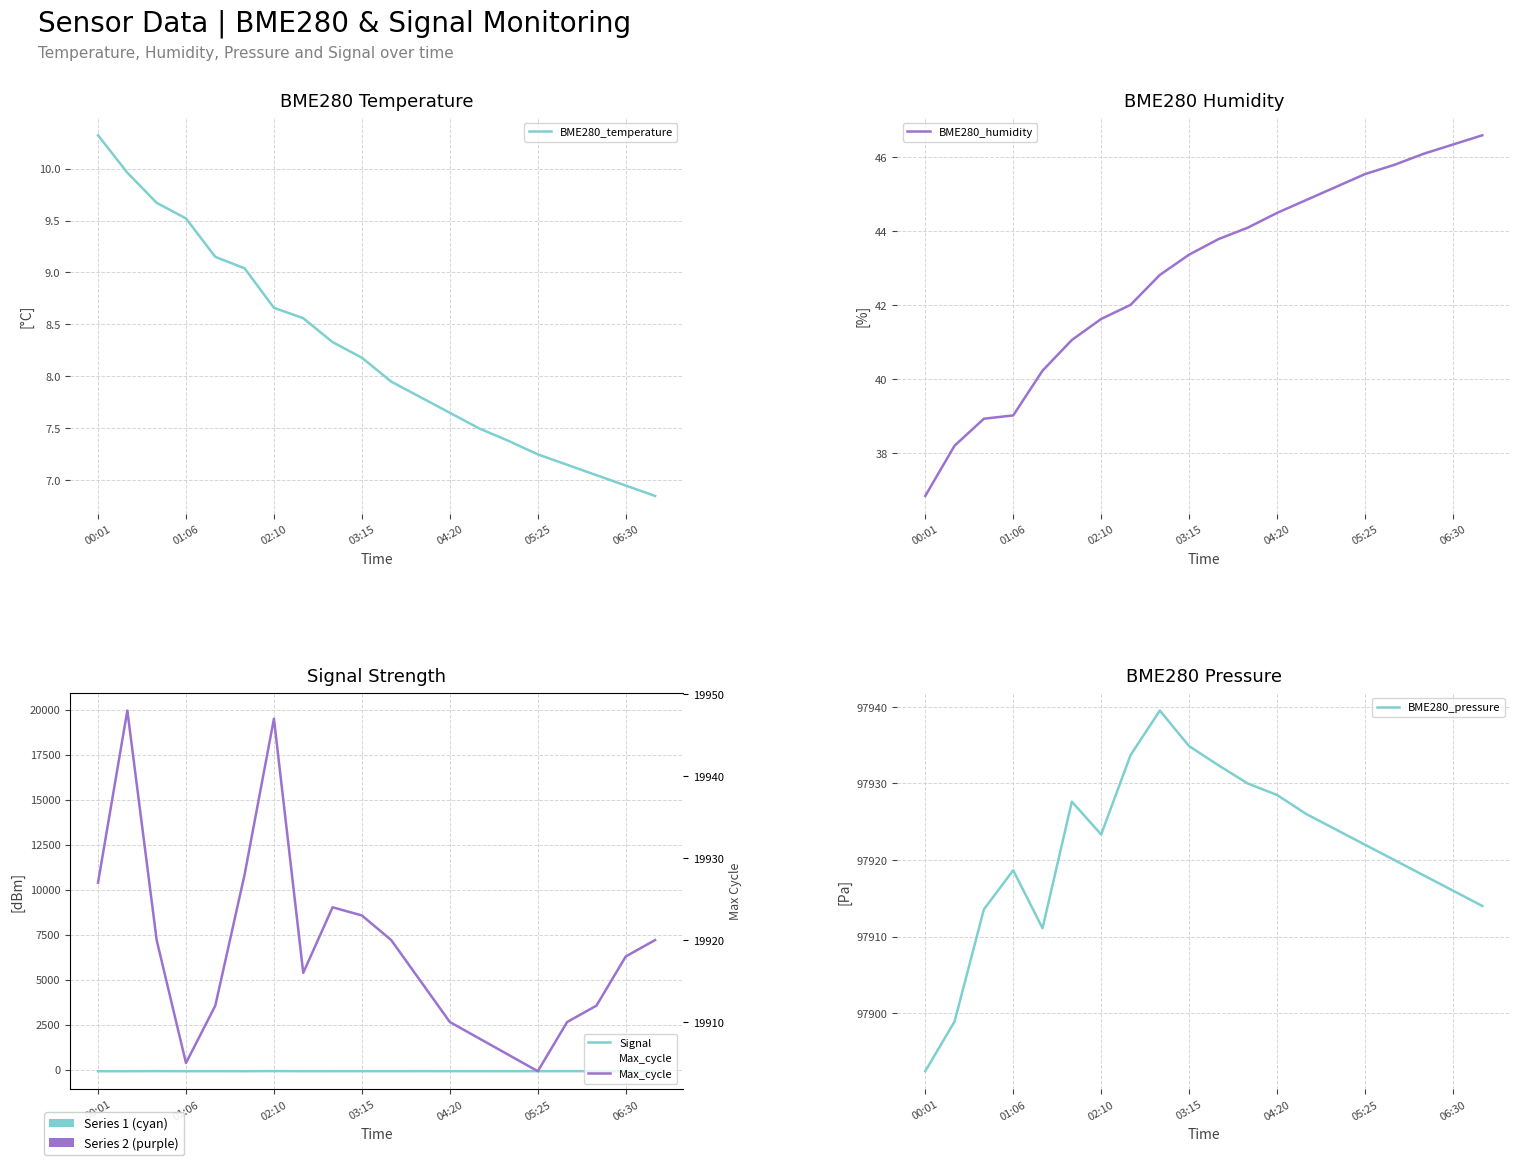

How many lines are shown in the chart?

5